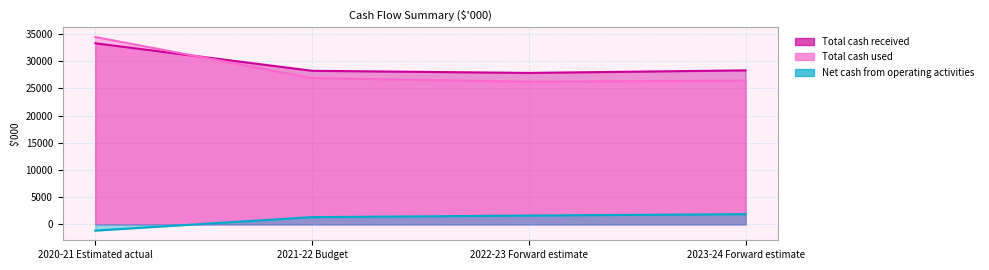

How many interior local valleys does the Total cash used series have?

1